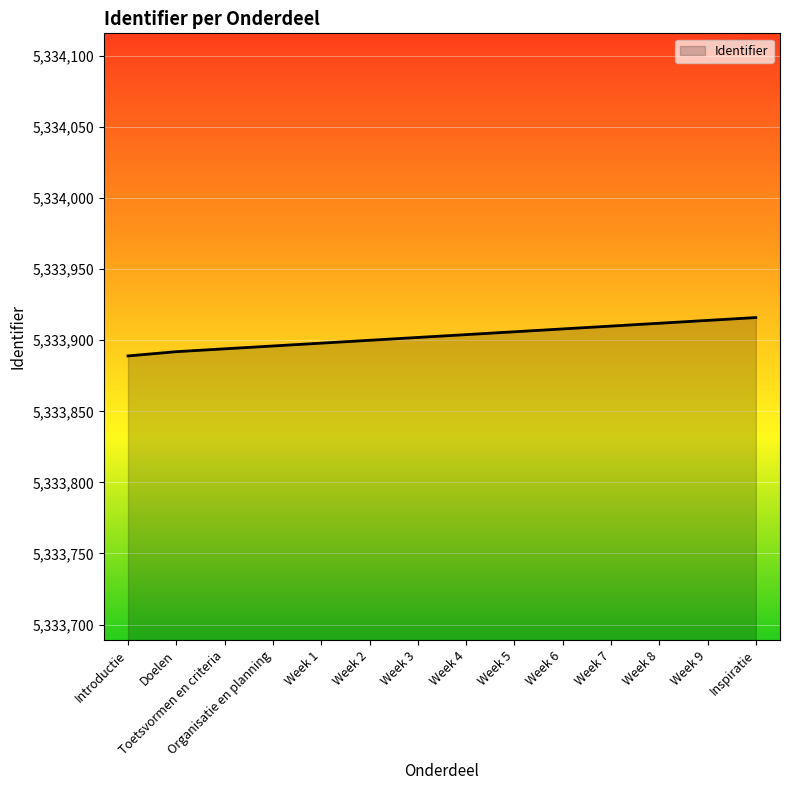

Is it true that the value at Week 7 is 7083889?

False